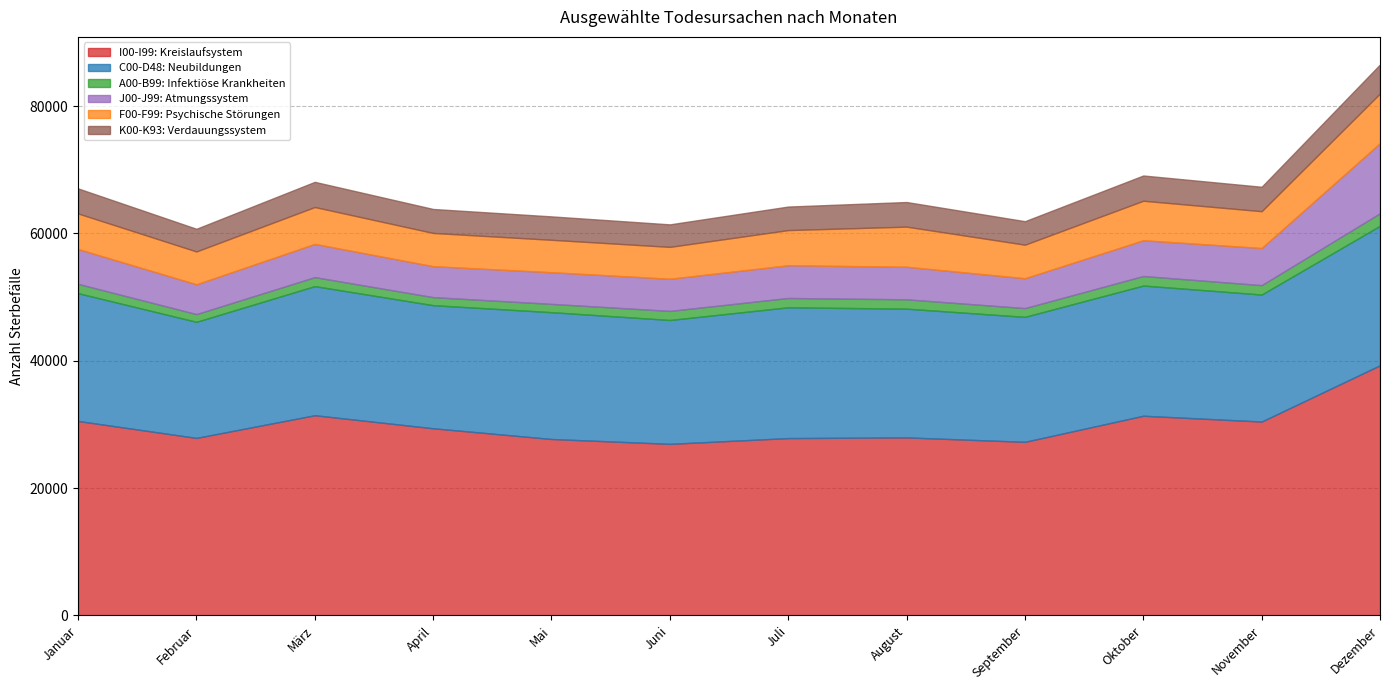

How many data points in C00-D48: Neubildungen are above 20068?

5